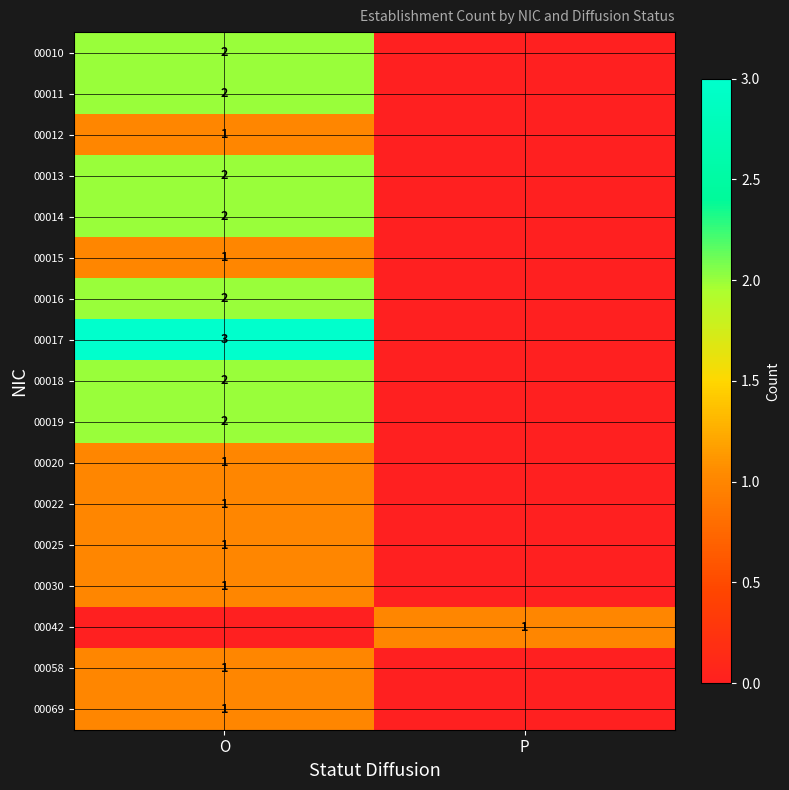

Is it true that 00016 equals 1 at O?

False